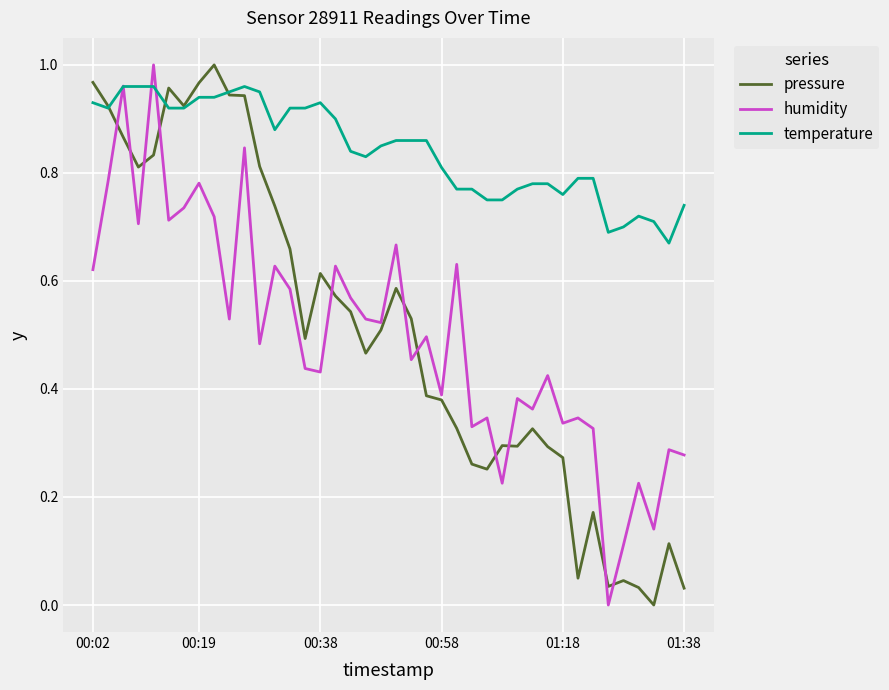

True or false: temperature has more than 2 interior local peaks.

True